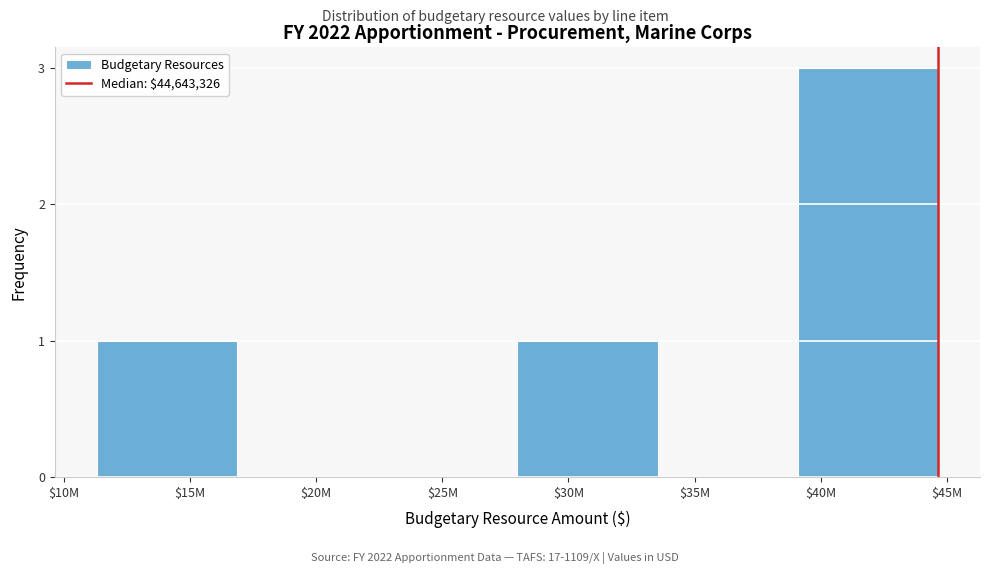

The value at $30M is 2. True or false?

False